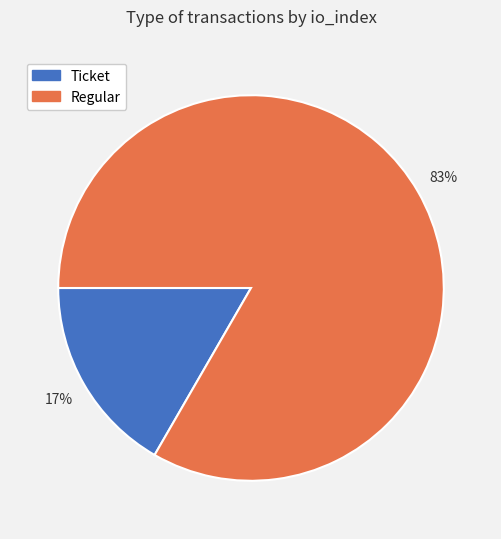

What percentage is the Regular slice, to the nearest percent?

83%